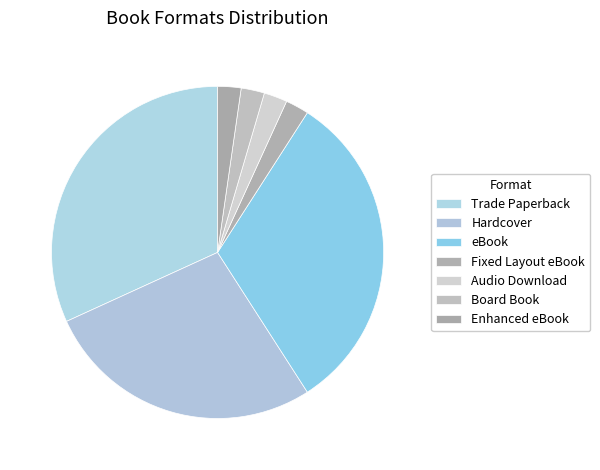

To the nearest percent, what is the average slice percentage?

14%